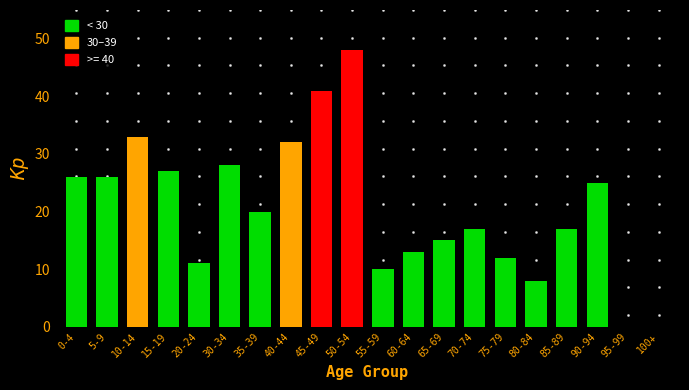

Reading right to left, what are all the values shown in this chart?

100+=0	95-99=0	90-94=25	85-89=17	80-84=8	75-79=12	70-74=17	65-69=15	60-64=13	55-59=10	50-54=48	45-49=41	40-44=32	35-39=20	30-34=28	20-24=11	15-19=27	10-14=33	5-9=26	0-4=26